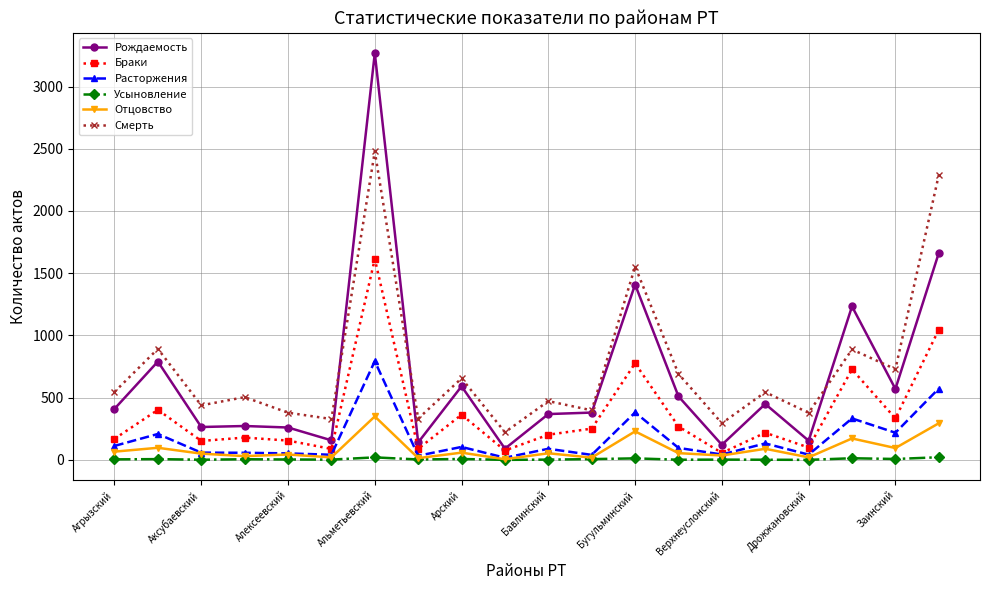

Rank the series by their maximum value, from lowest to highest.

Усыновление, Отцовство, Расторжения, Браки, Смерть, Рождаемость